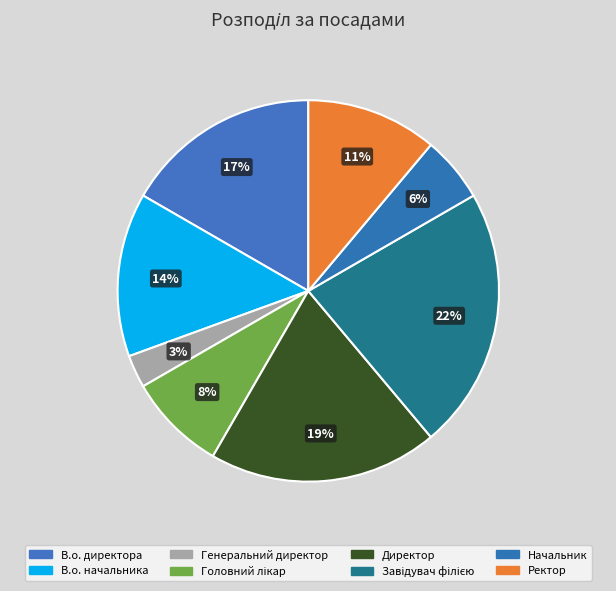

How many slices are in this pie chart?

8